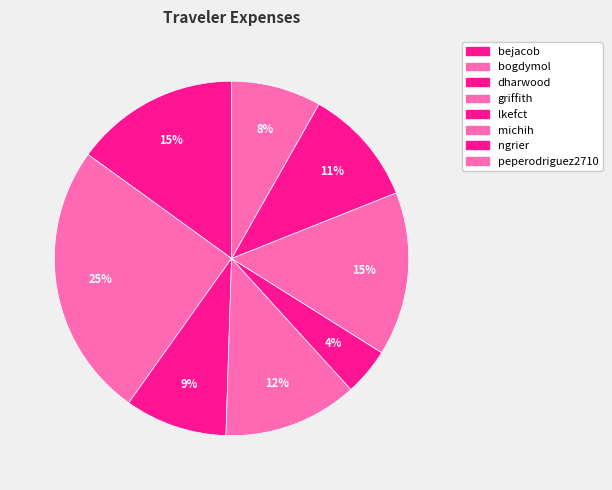

How many segments does this pie chart have?

8